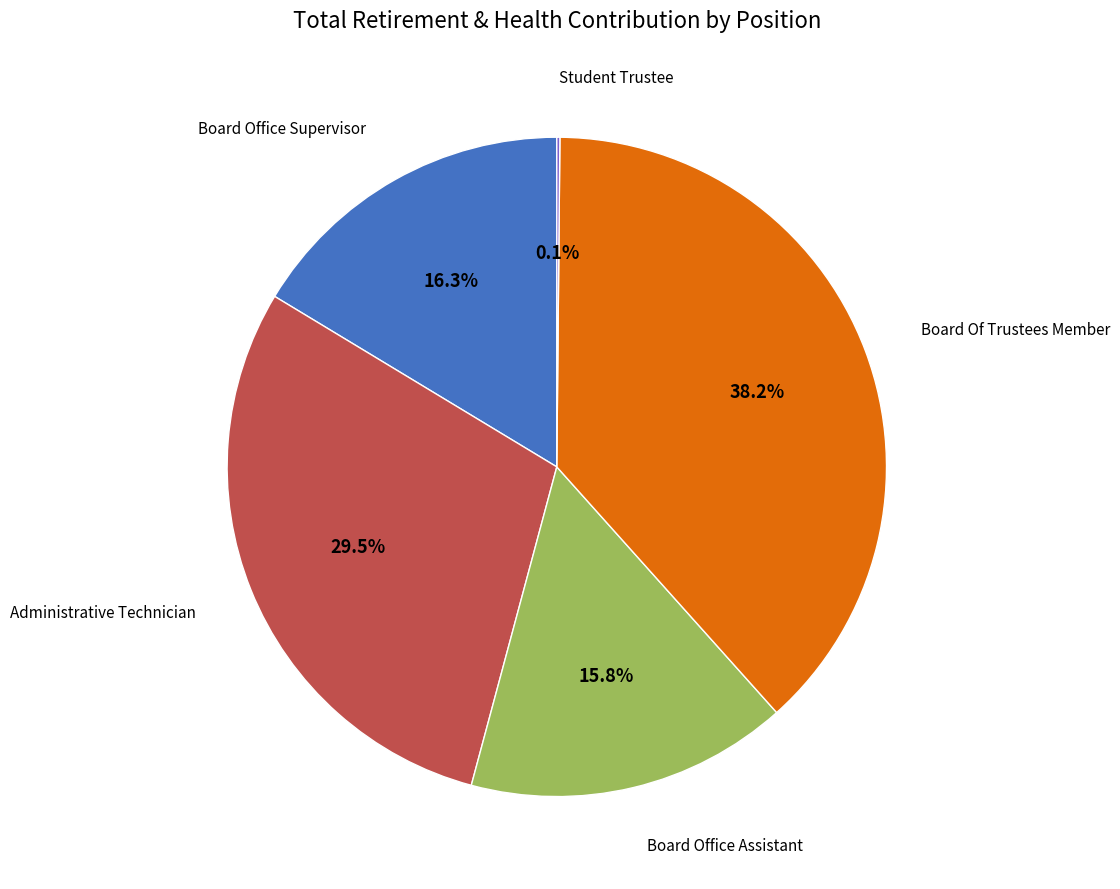

Does any single category account for the majority?

No